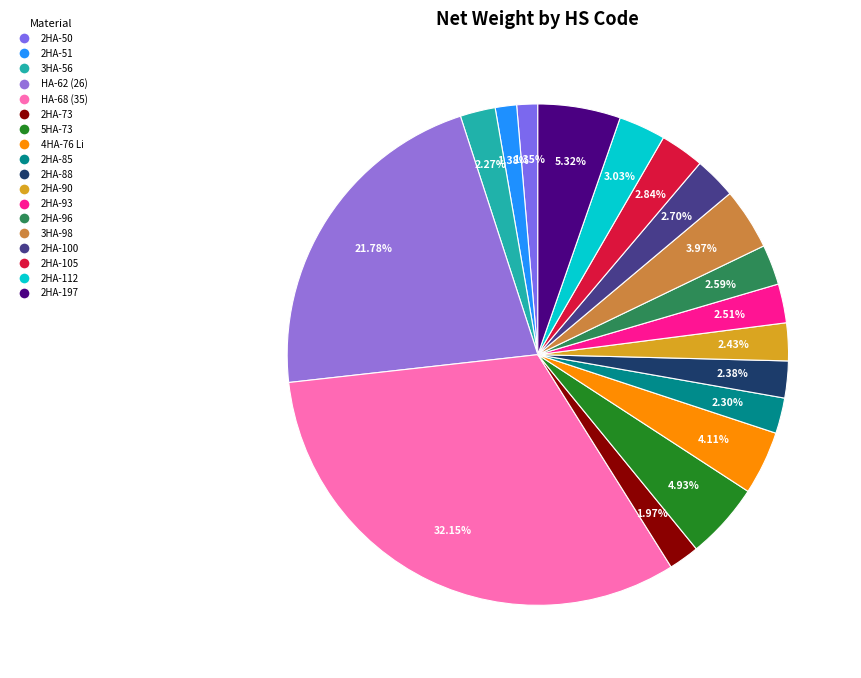

How many segments does this pie chart have?

18